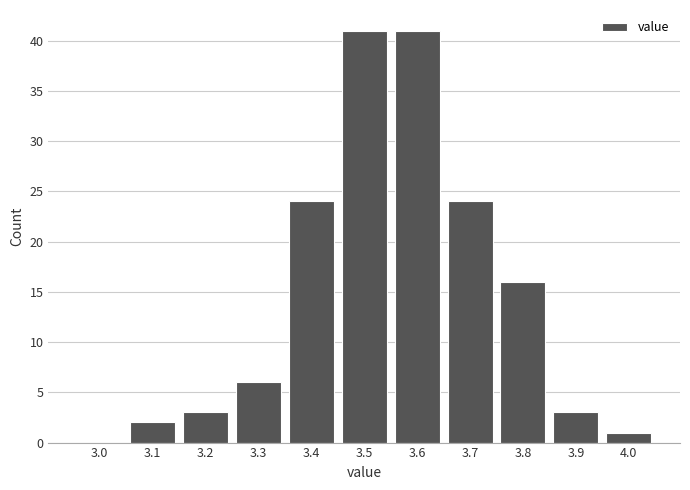

Reading right to left, what are all the values shown in this chart?

4.0=1	3.9=3	3.8=16	3.7=24	3.6=41	3.5=41	3.4=24	3.3=6	3.2=3	3.1=2	3.0=0